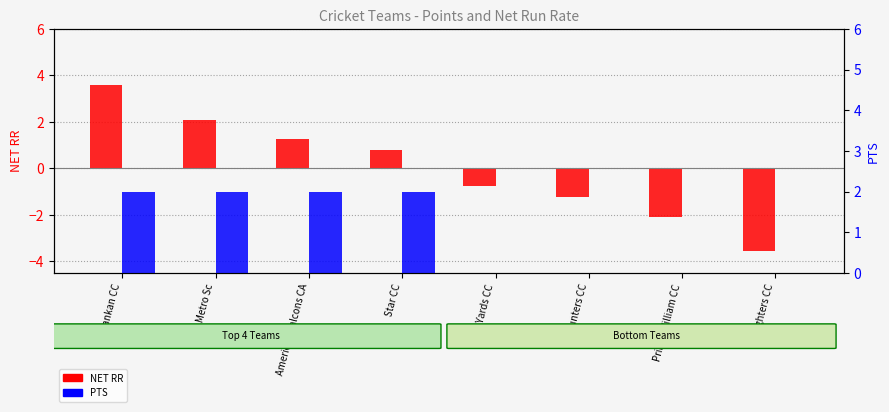

Rank the series at Metro Sc from lowest to highest value.

PTS, NET RR